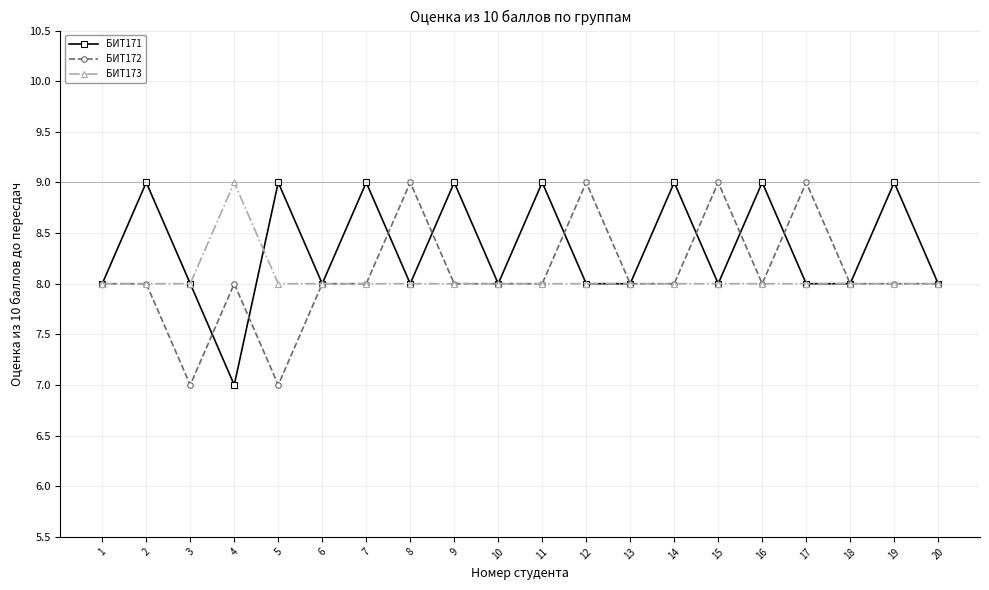

Which series has the largest total across all categories?

БИТ171